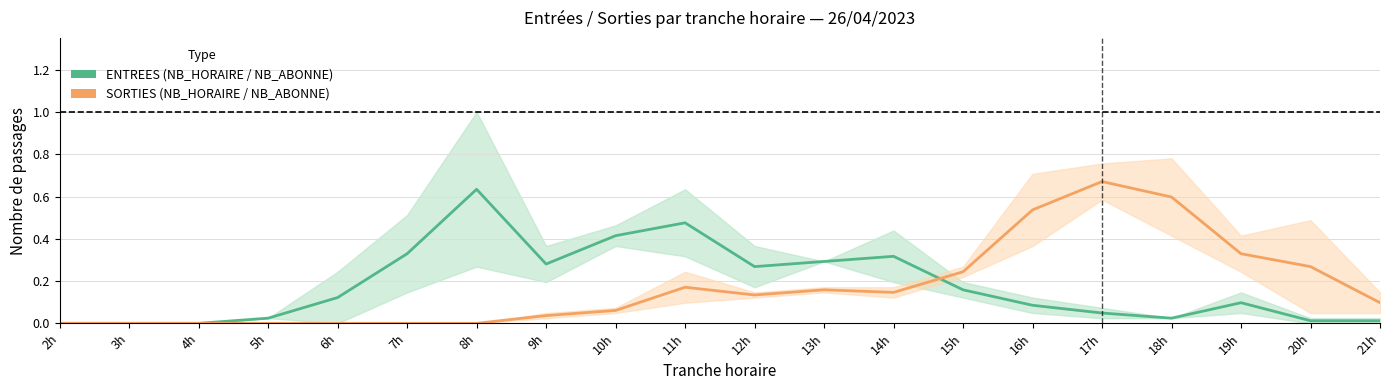

Is the value of ENTREES at 4h greater than the value of SORTIES at 19h?

No